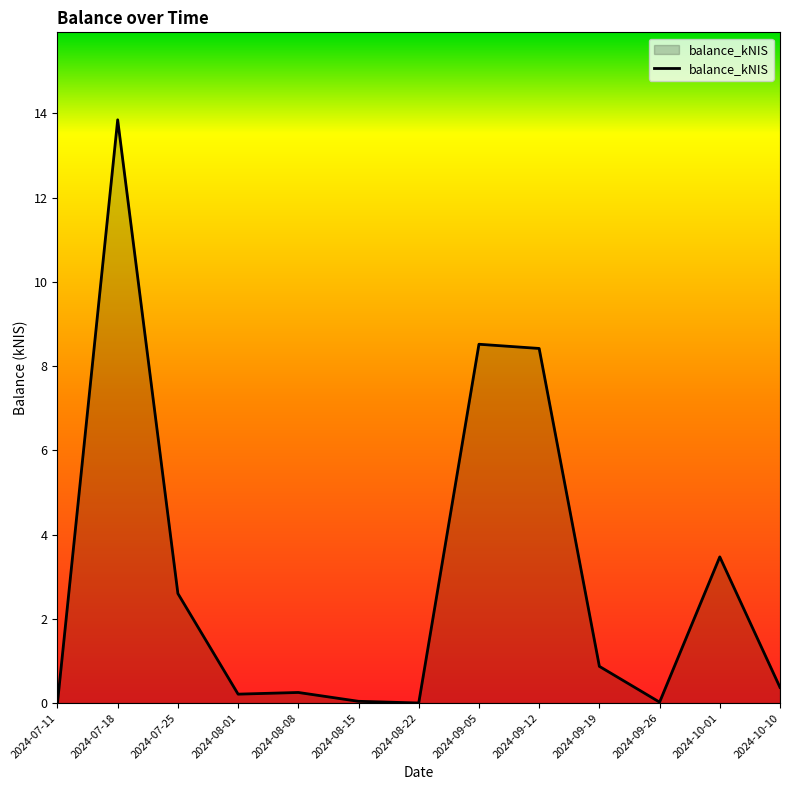

What is the sum of all values?

38.6